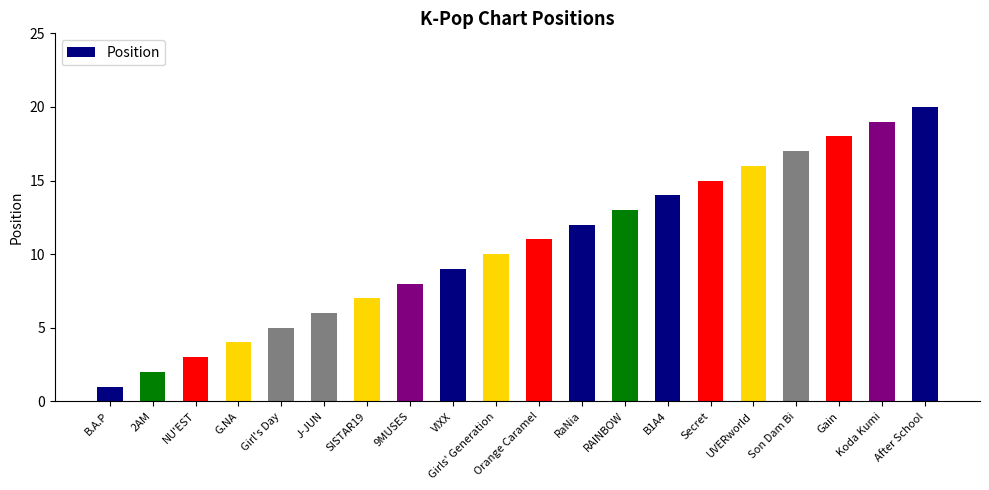

List the labels in order of value, smallest first.

B.A.P, 2AM, NU'EST, G.NA, Girl's Day, J-JUN, SISTAR19, 9MUSES, VIXX, Girls' Generation, Orange Caramel, RaNia, RAINBOW, B1A4, Secret, UVERworld, Son Dam Bi, Gain, Koda Kumi, After School